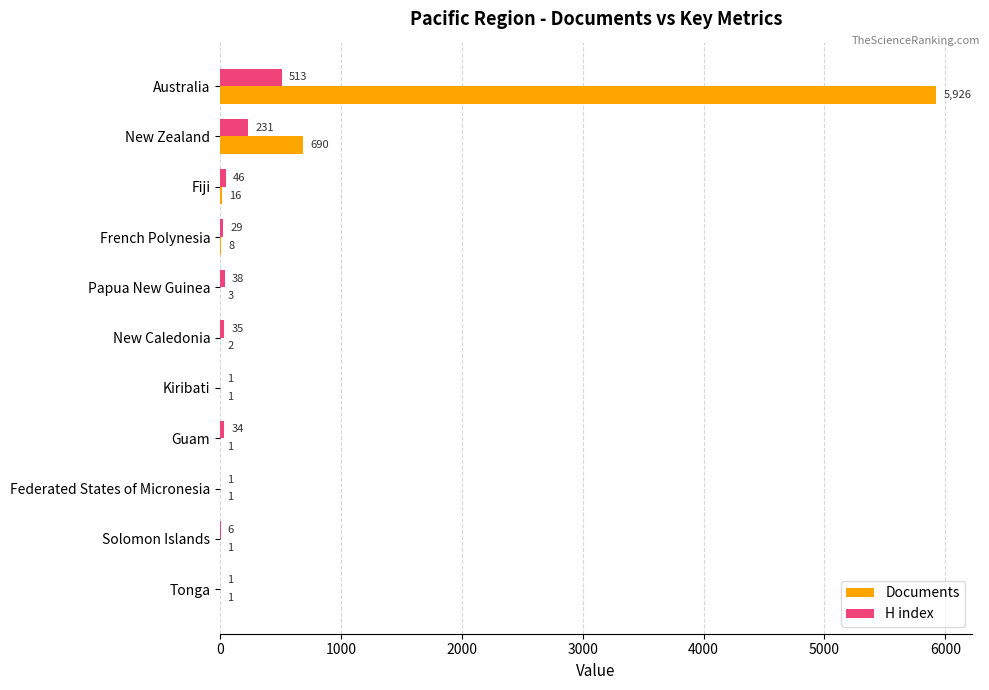

What is the maximum value for H index?

513